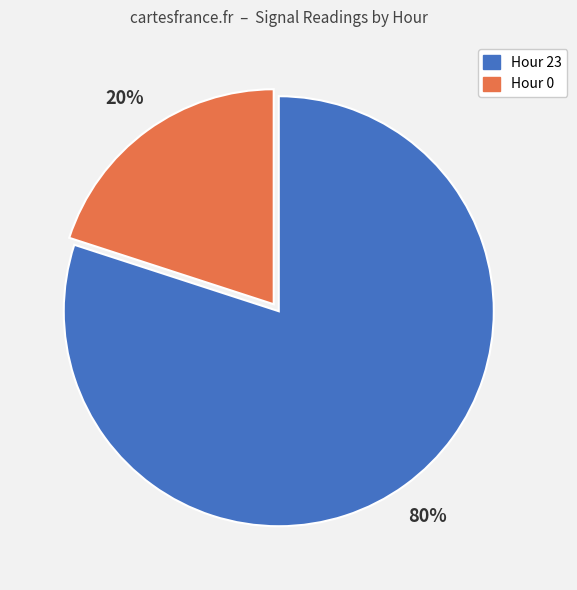

What is the majority slice?

Hour 23